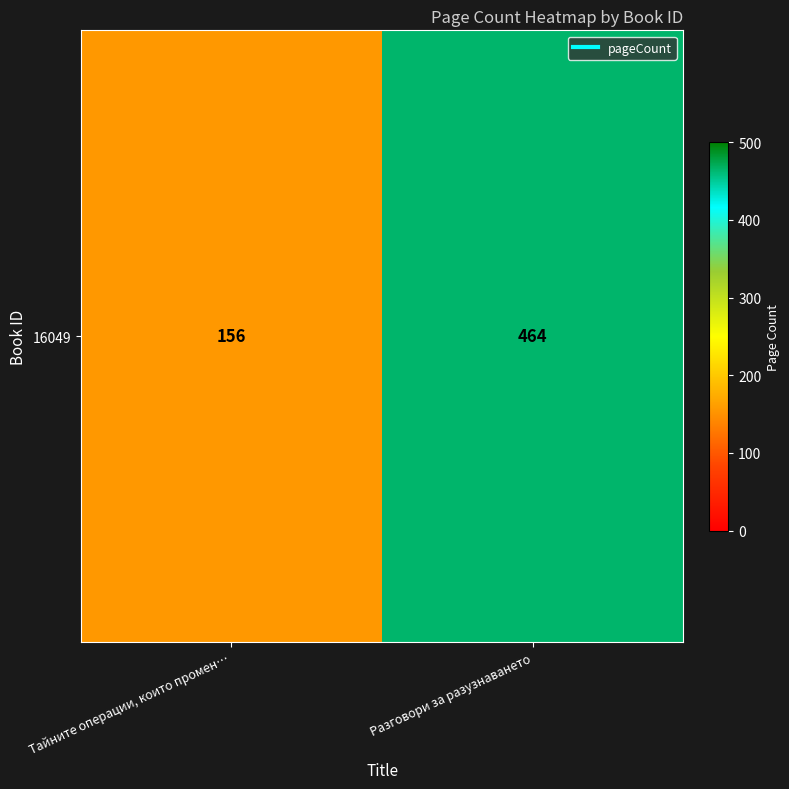

Where is the data nearest to the value 310?

Тайните операции, които промен…